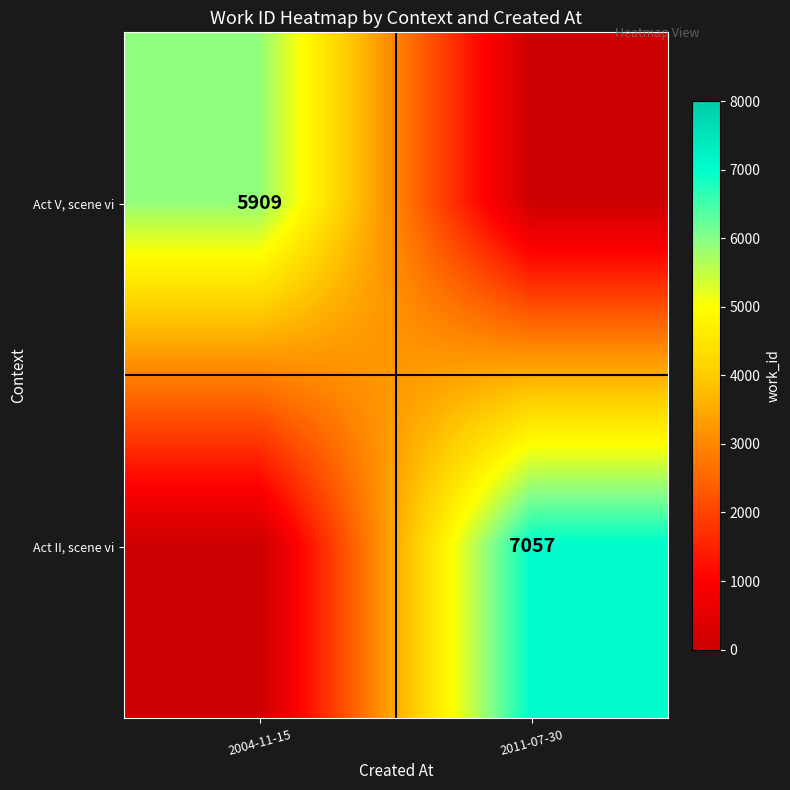

At how many categories does at least one series exceed 1925?

2